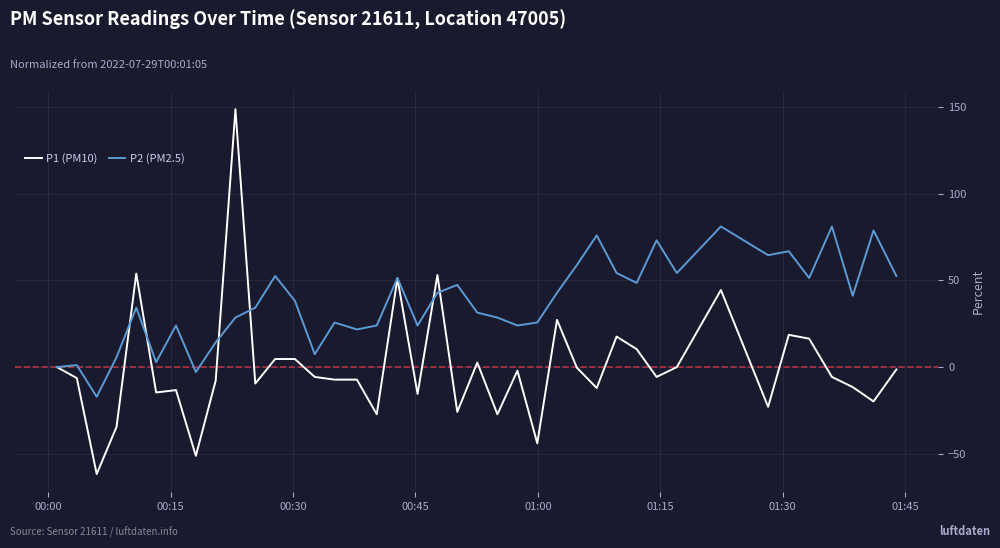

How many lines are shown in the chart?

2